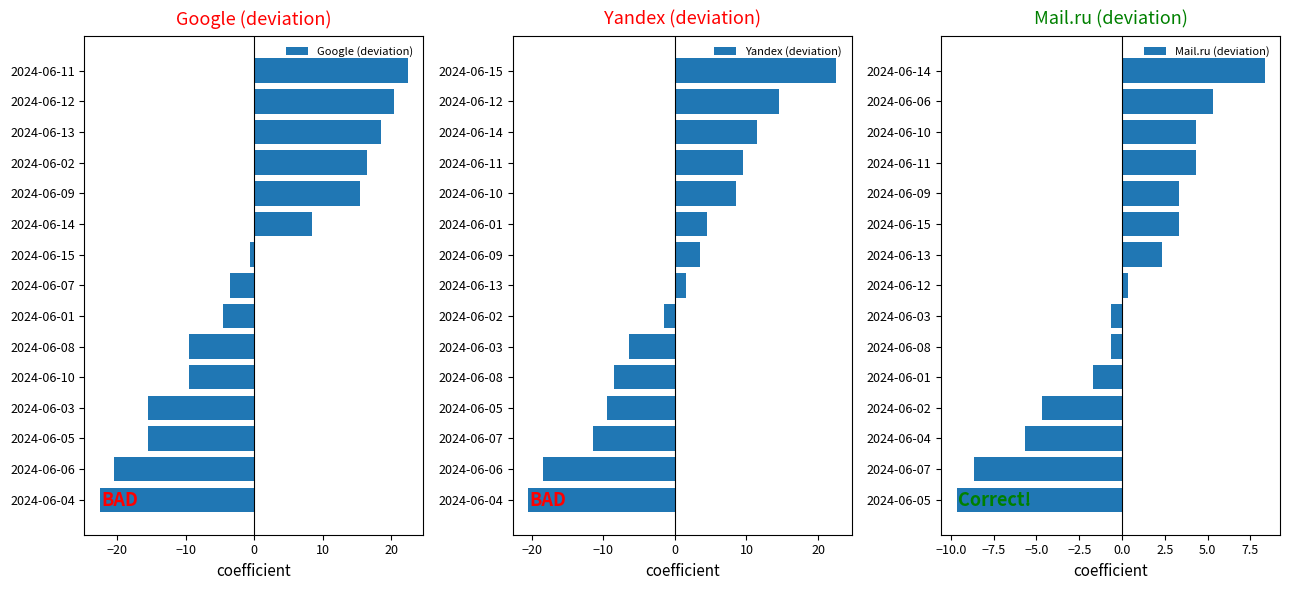

Does the chart contain any negative values?

Yes